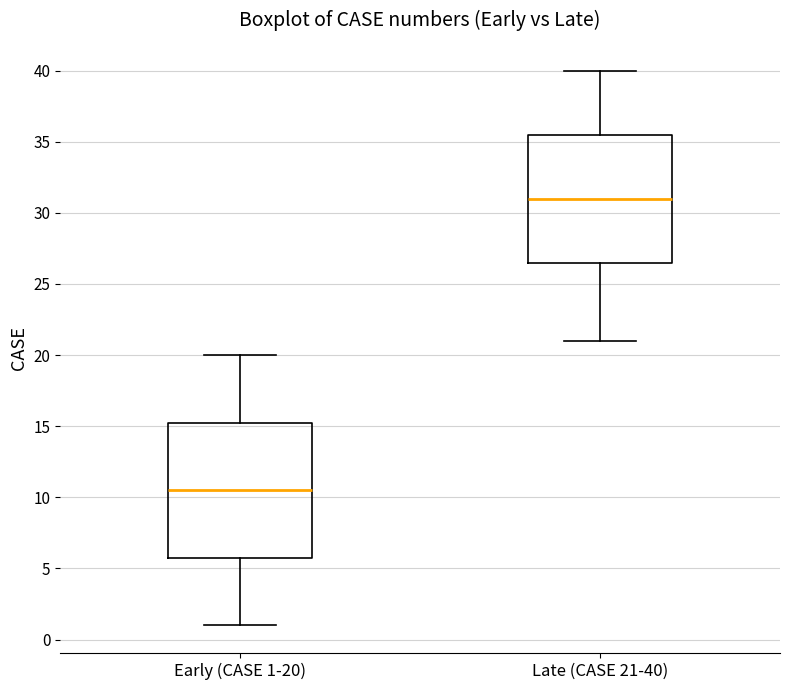

Reading left to right, read every box against the y-axis: the position of its median line, the range the box covers, and the ends of its whiskers. The values are not printed on the chart, so give them approximately, as read against the axis.

Early (CASE 1-20): median 10.5, box 6.0 to 15.5, whiskers 1.0 to 20.0
Late (CASE 21-40): median 31.0, box 26.5 to 35.5, whiskers 21.0 to 40.0